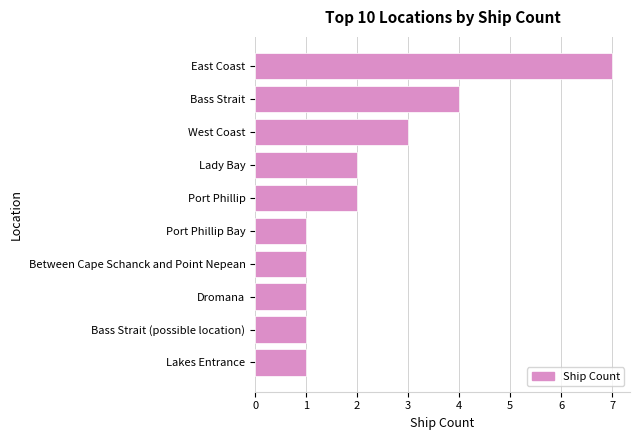

The chart shows a value of 0 at Dromana. True or false?

False